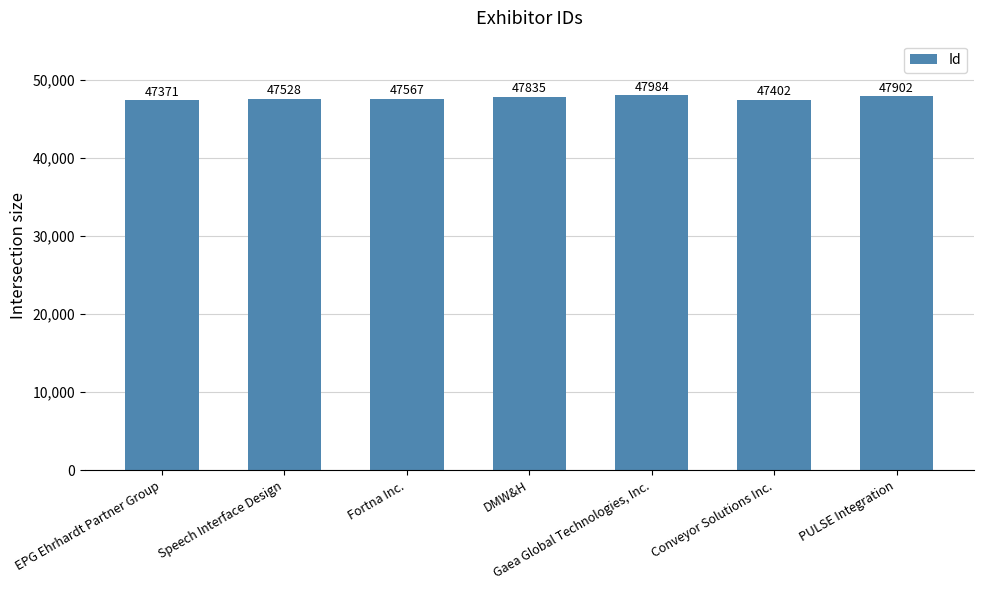

What is the ratio of the value at Fortna Inc. to the value at Conveyor Solutions Inc.?

1.0